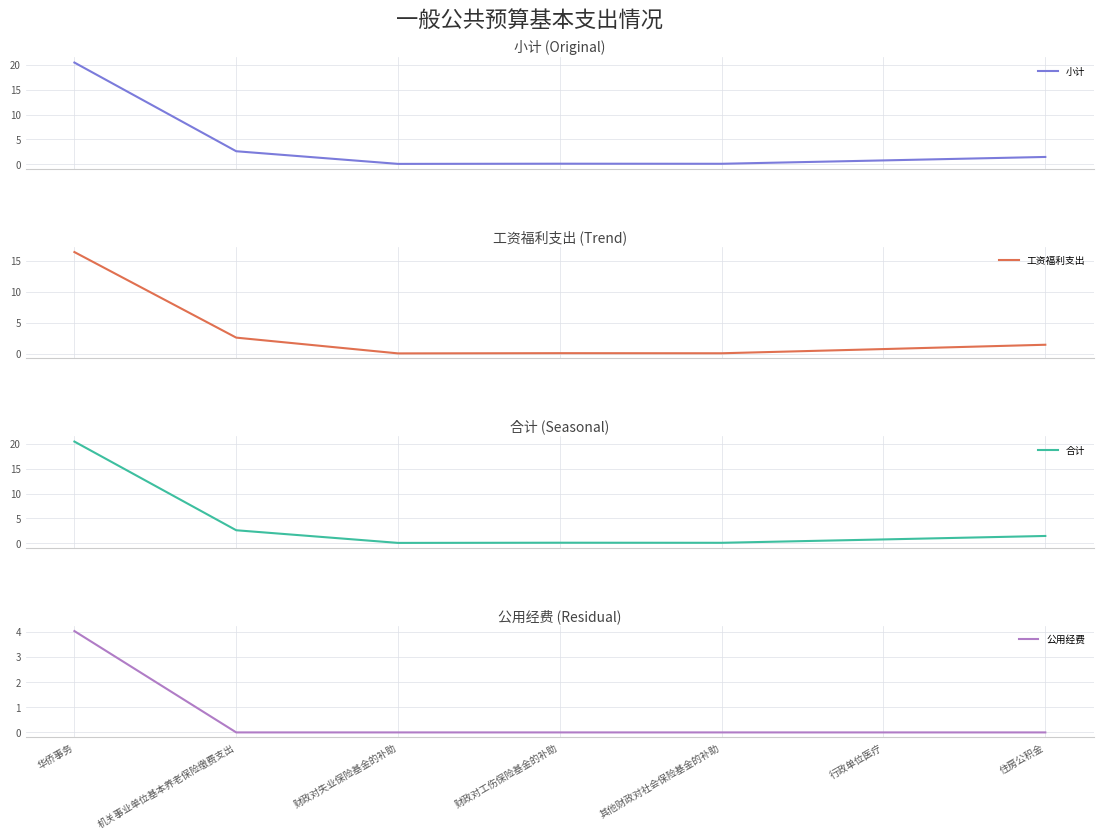

At how many categories does at least one series exceed 17?

1